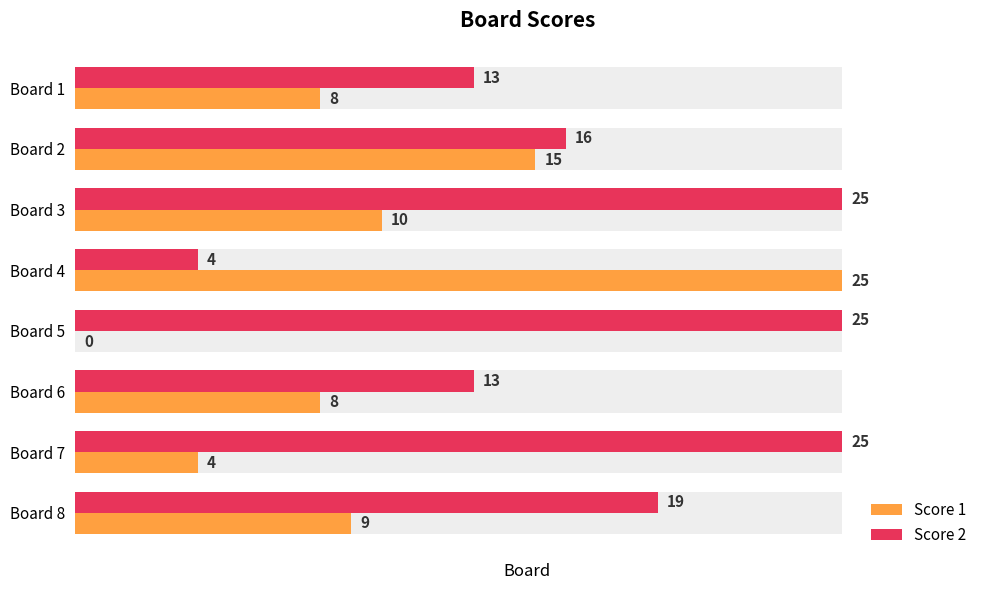

List the series in order of their overall mean, highest first.

Score 2, Score 1